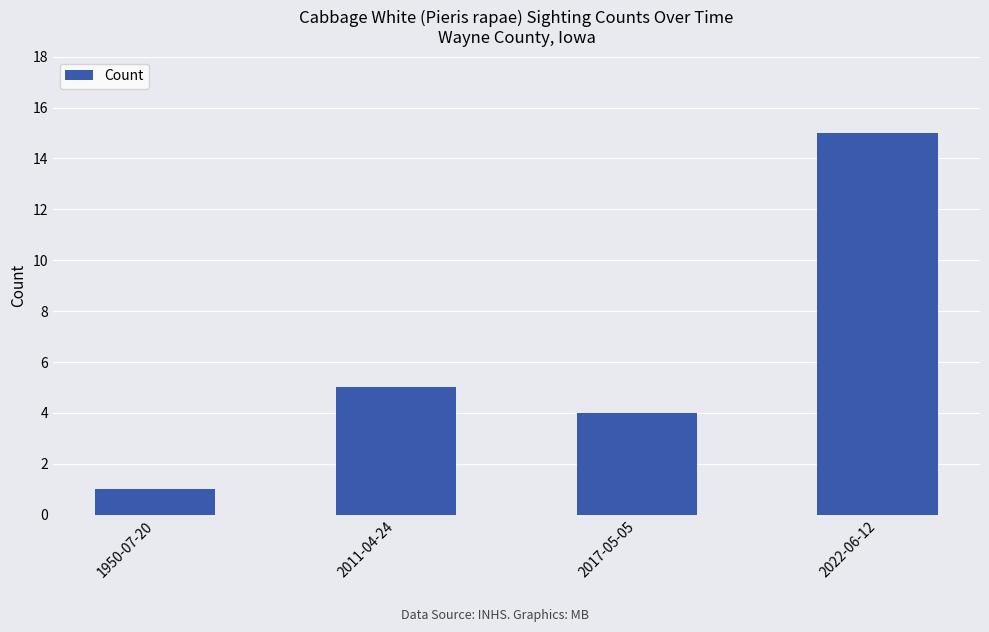

List the labels in order of value, largest first.

2022-06-12, 2011-04-24, 2017-05-05, 1950-07-20